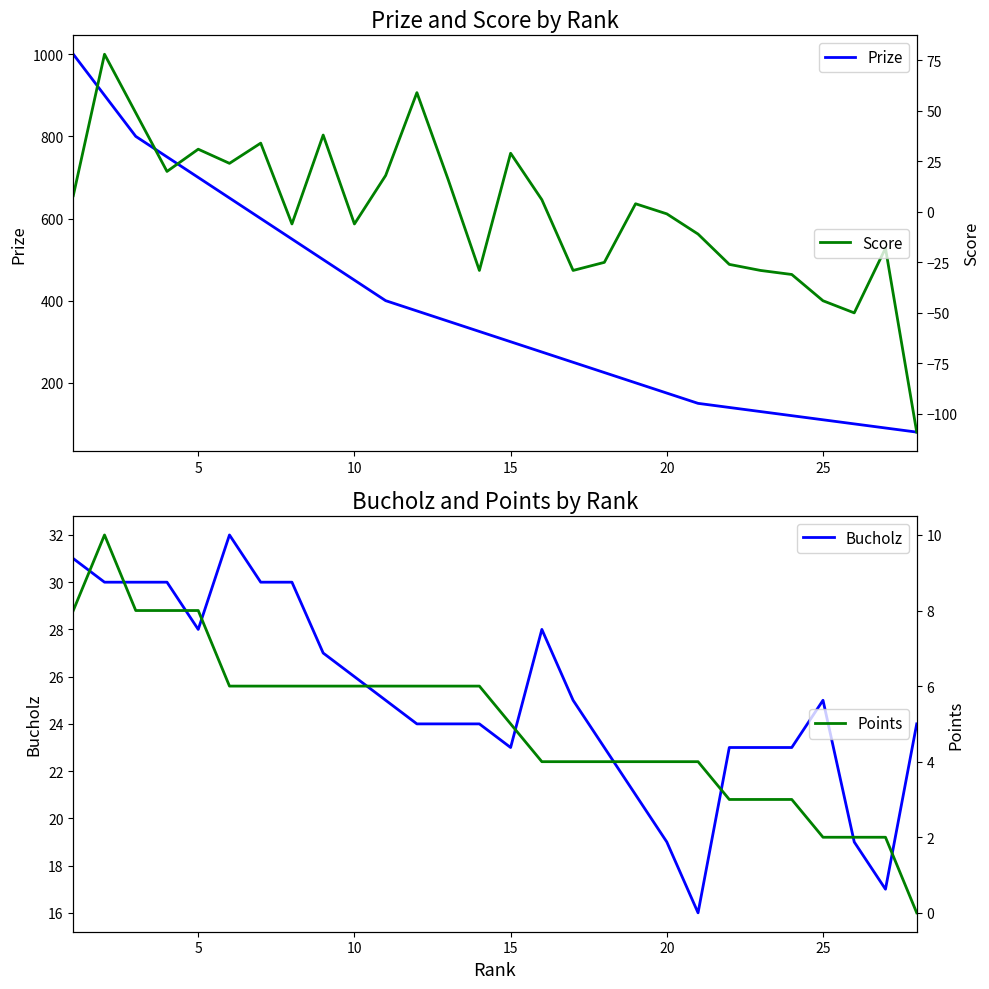

What is the maximum value for Prize?

1000